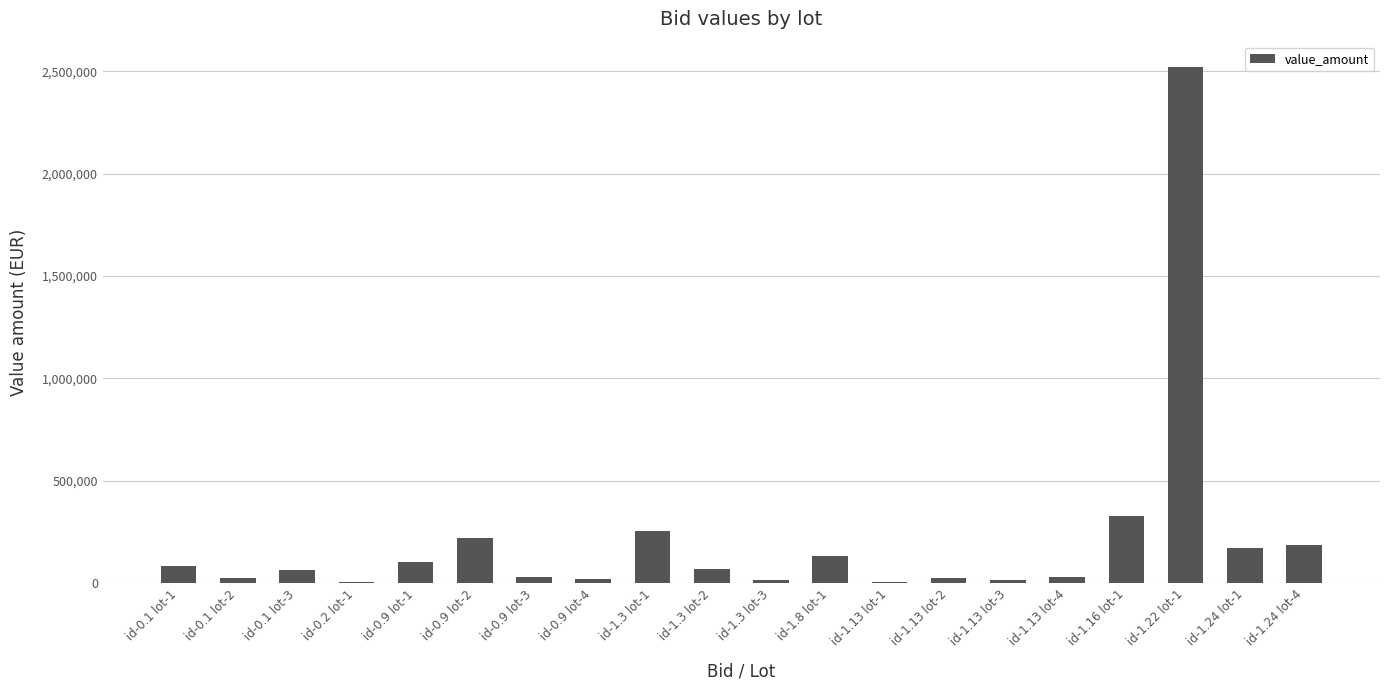

What is the sum of all values?

4272854